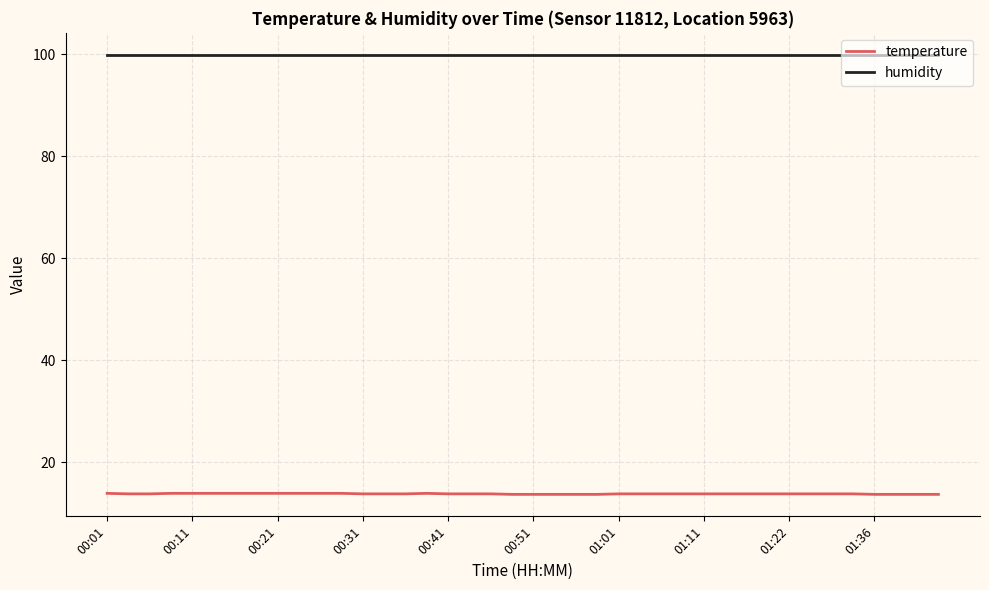

Which series has the largest total across all categories?

humidity